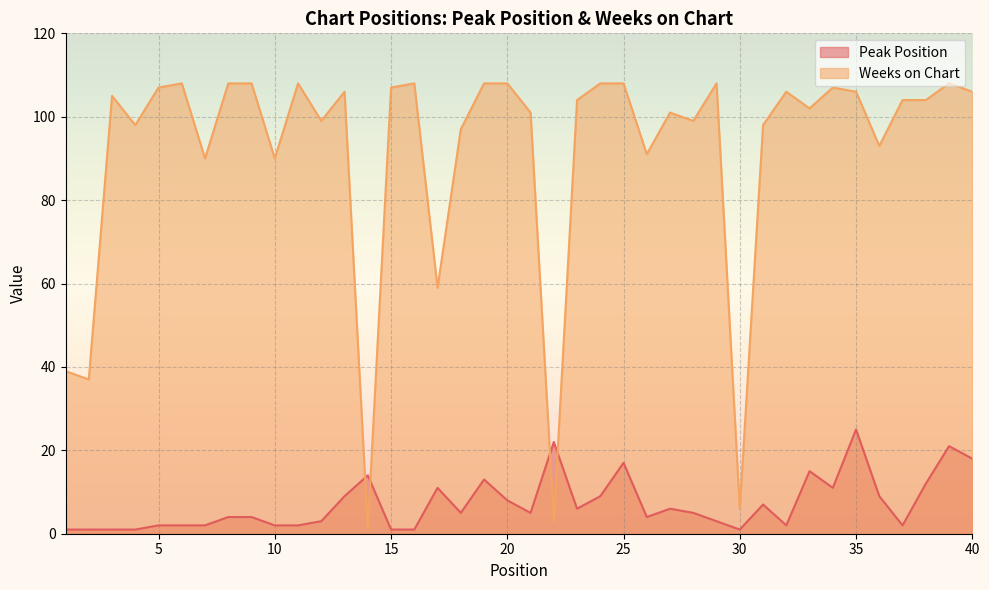

What is the difference between the Peak Position values at 24 and 14?

5